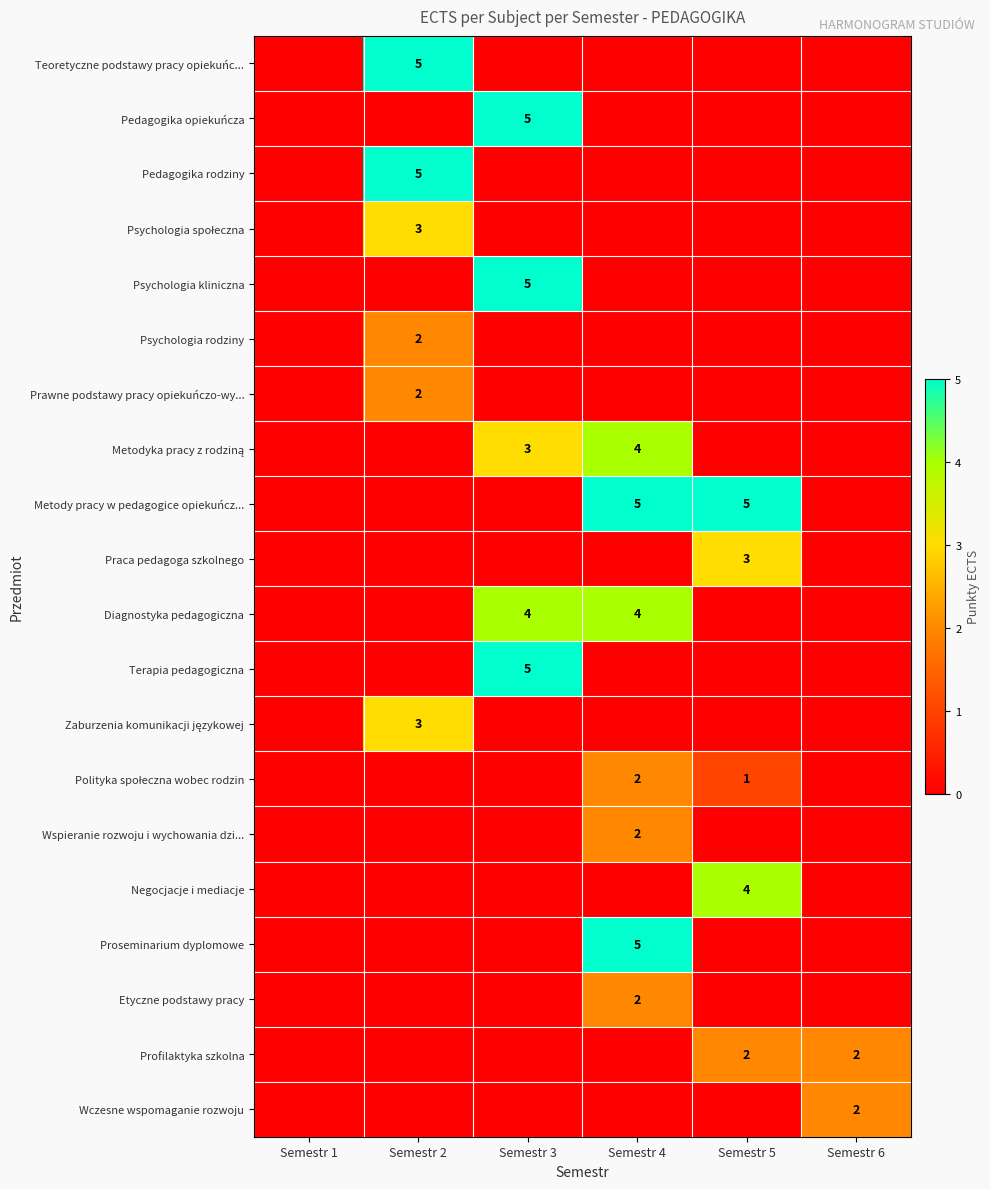

Is it true that Teoretyczne podstawy pracy opiekuńc... equals 5 at Semestr 2?

True